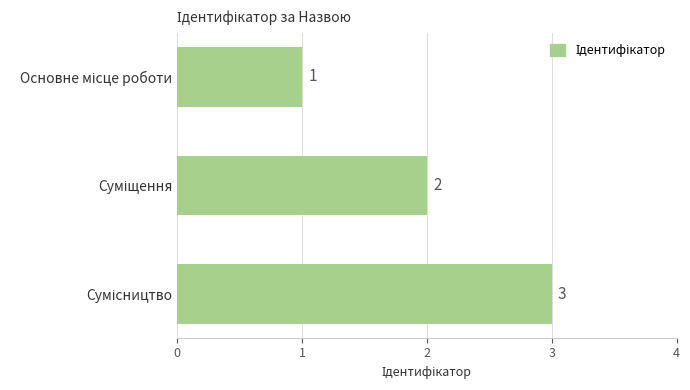

What is the value of the 2nd bar from the top?

2